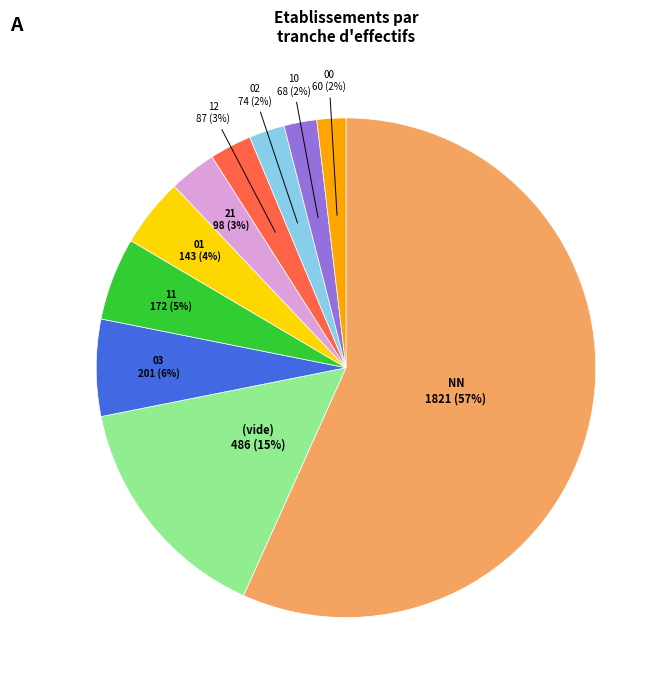

Does any single category account for the majority?

Yes